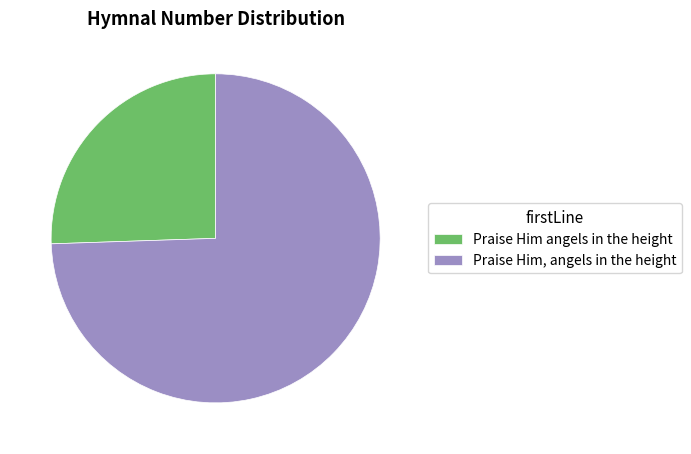

How many slices are in this pie chart?

2